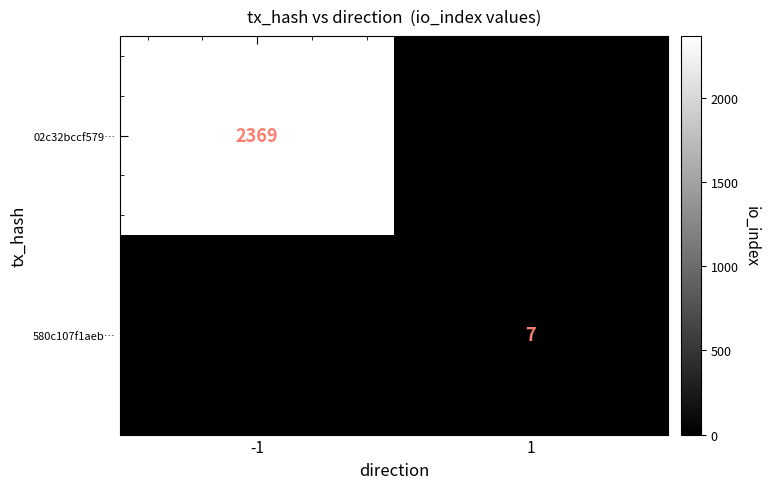

Is it true that 02c32bccf579… equals 610 at -1?

False